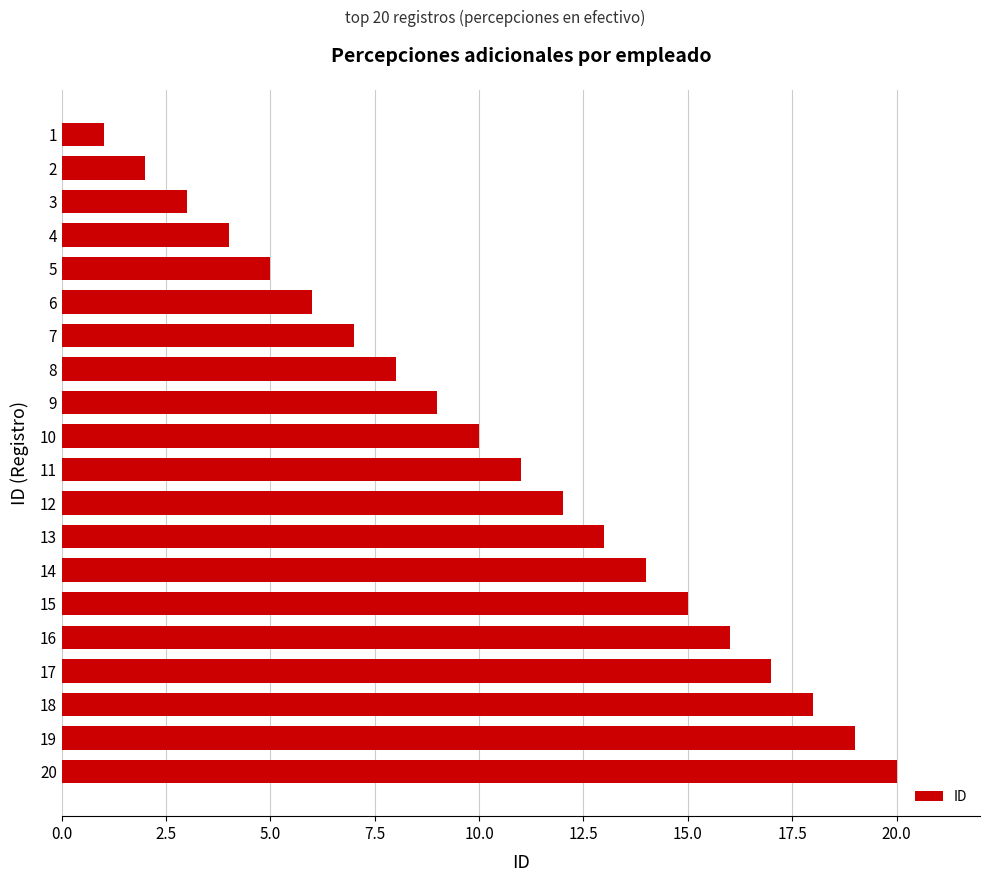

What is the difference between the maximum and second lowest values?

18